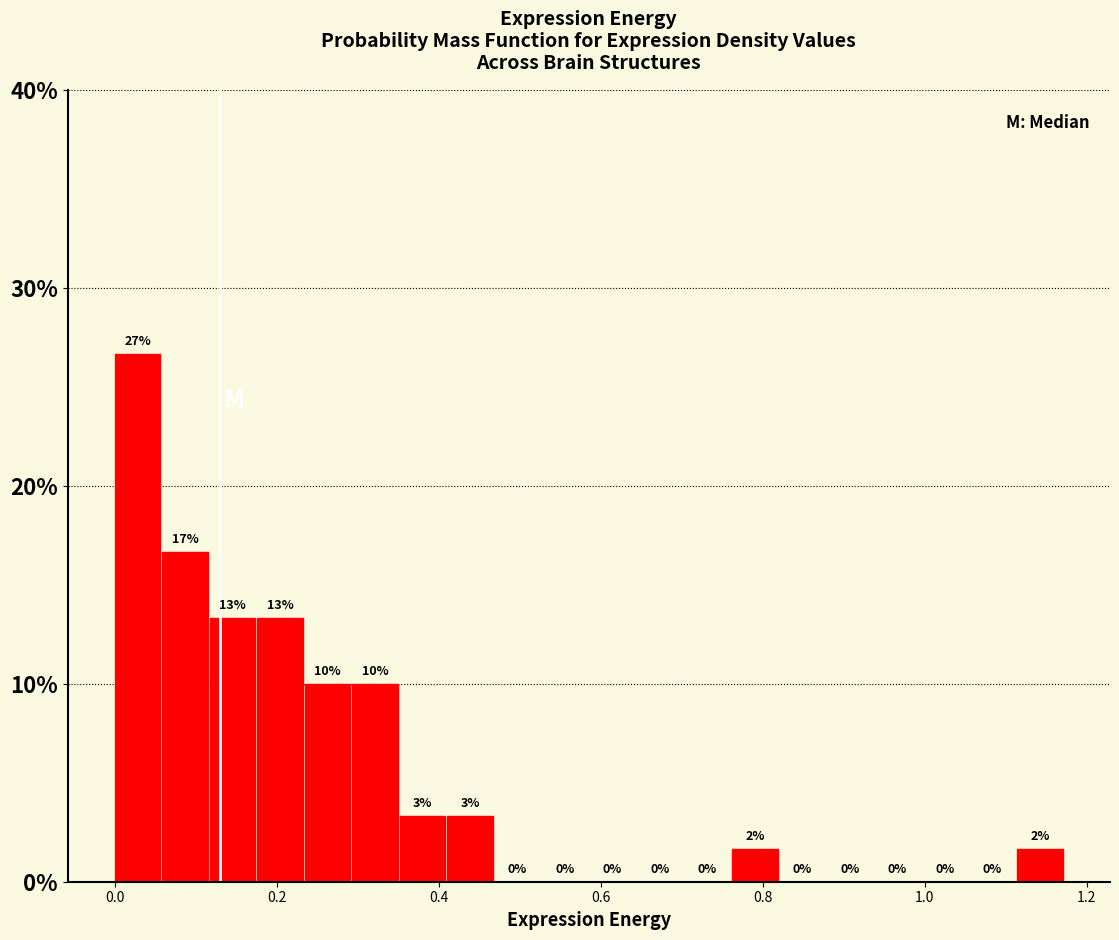

Around what value on the x-axis is the tallest bar? Give the approximate position of its centre, as read against the axis.

0.02